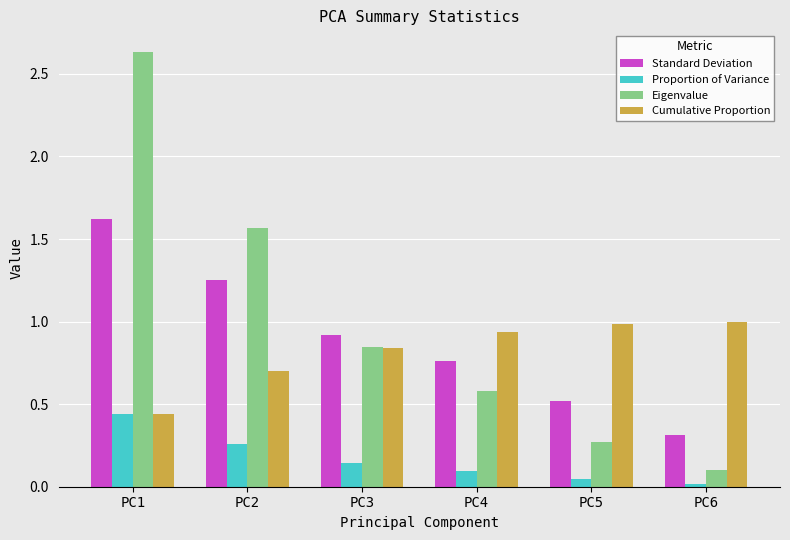

What is the average value of the Eigenvalue series?

1.0